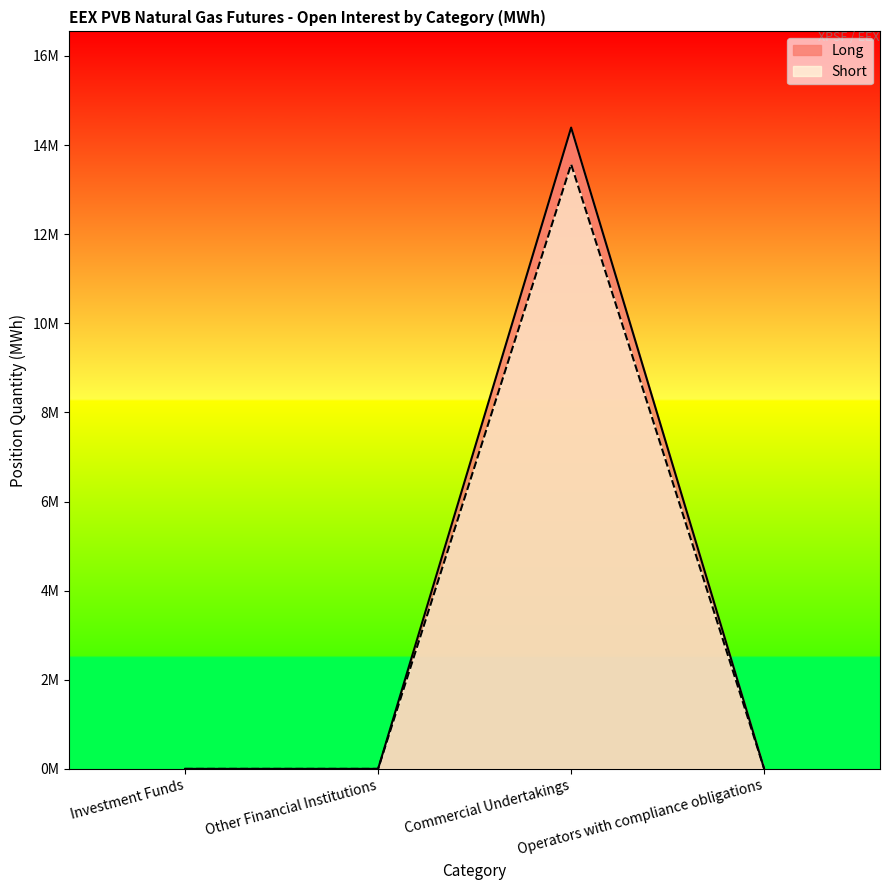

Is the value of Short at Commercial Undertakings greater than the value of Long at Operators with compliance obligations?

Yes